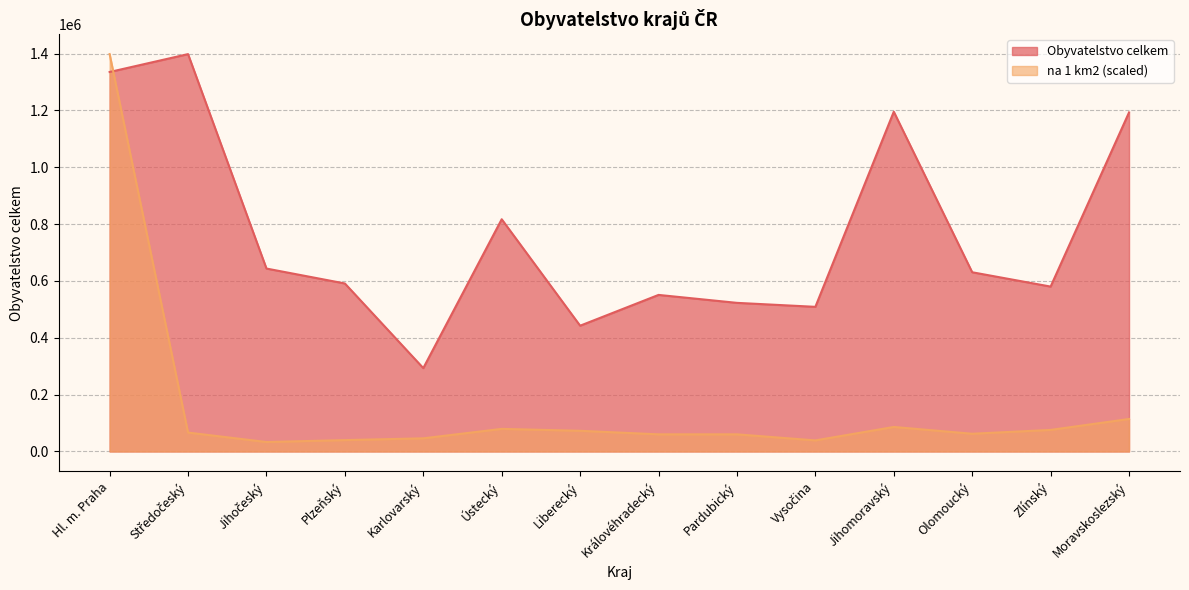

What is the average value of the na 1 km2 series?

159600.4